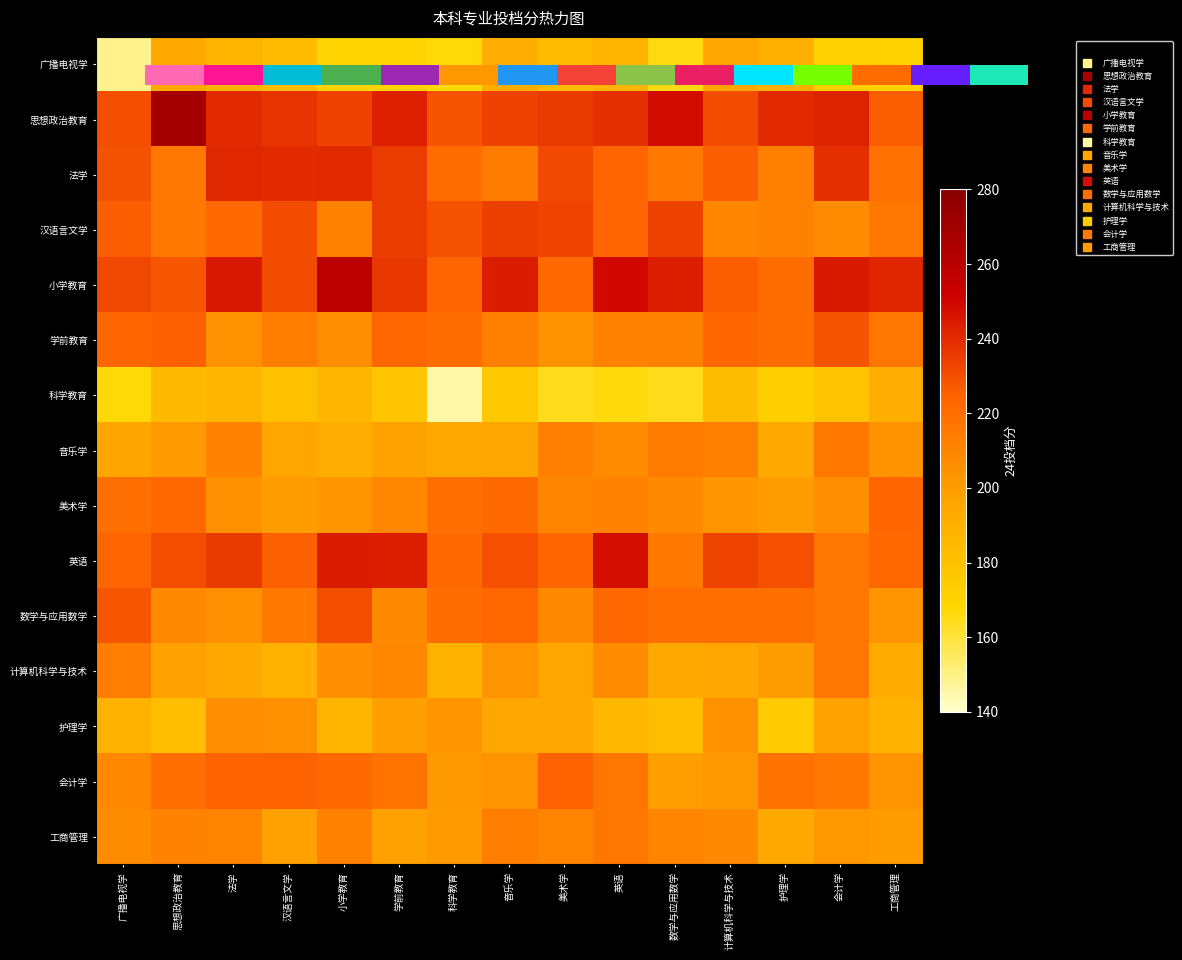

Which category has the highest value across all series?

思想政治教育